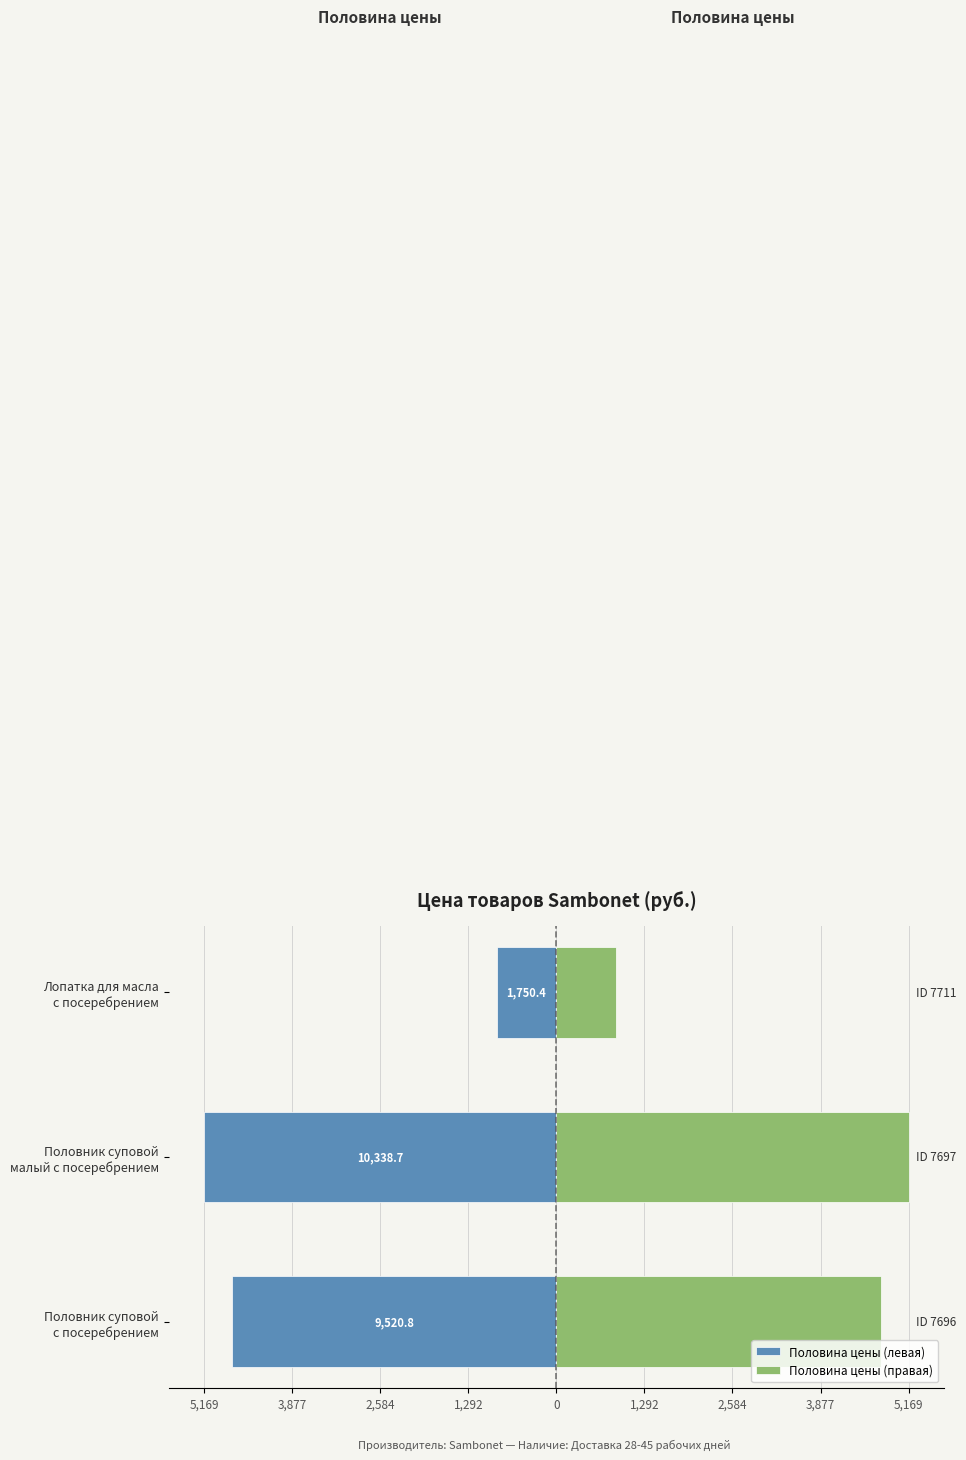

Which series has the largest total across all categories?

Половина цены (правая)